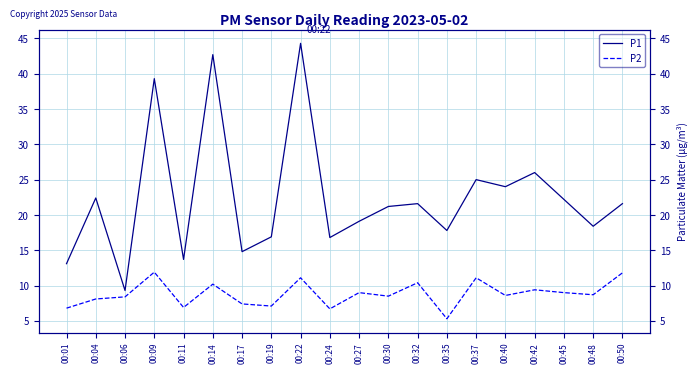

How many data points does each series have?

20